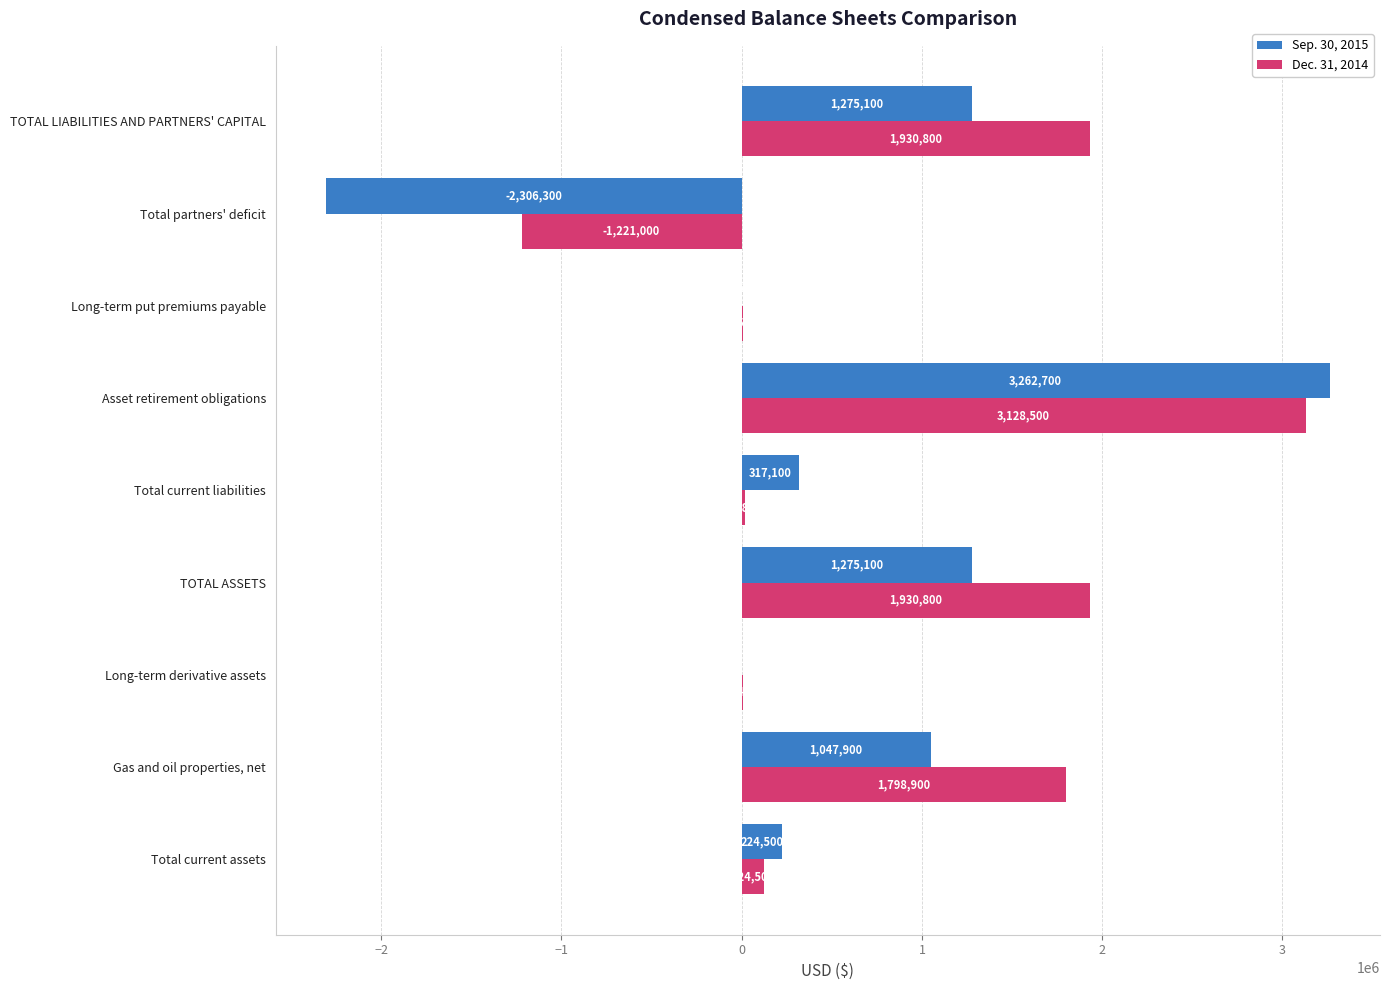

Which series changed the most between Total current liabilities and Total partners' deficit?

Sep. 30, 2015